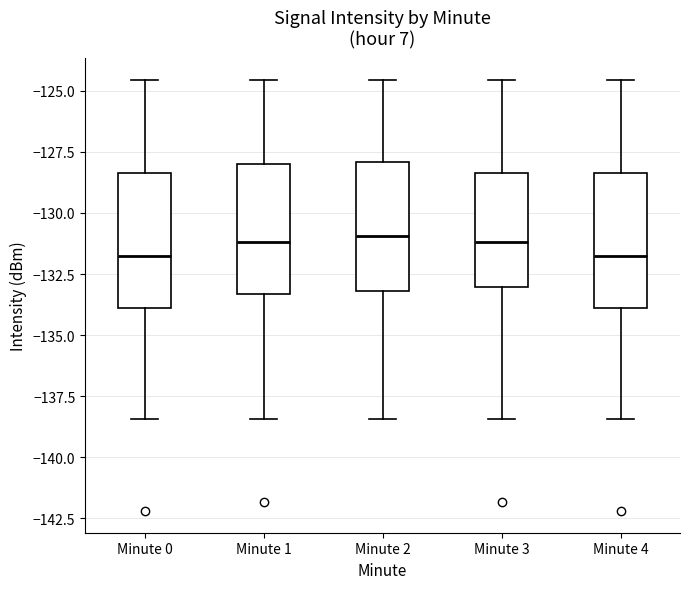

Reading left to right, read every box against the y-axis: the position of its median line, the range the box covers, and the ends of its whiskers. The values are not printed on the chart, so give them approximately, as read against the axis.

Minute 0: median -131.5, box -134.0 to -128.5, whiskers -138.5 to -124.5
Minute 1: median -131.0, box -133.5 to -128.0, whiskers -138.5 to -124.5
Minute 2: median -131.0, box -133.0 to -128.0, whiskers -138.5 to -124.5
Minute 3: median -131.0, box -133.0 to -128.5, whiskers -138.5 to -124.5
Minute 4: median -131.5, box -134.0 to -128.5, whiskers -138.5 to -124.5